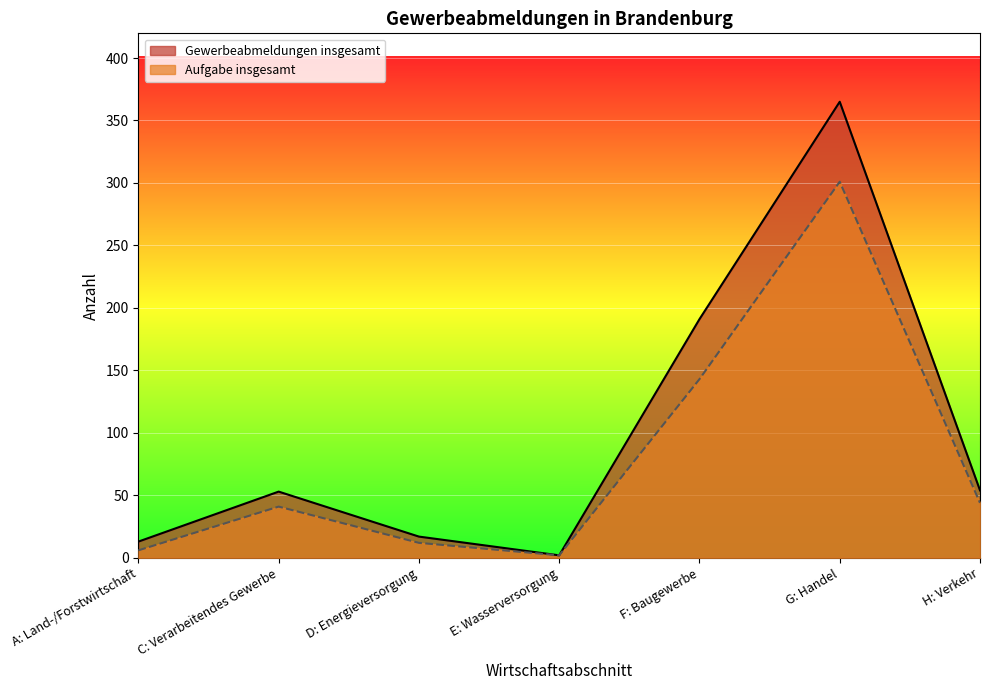

What is the minimum value for Aufgabe insgesamt?

2